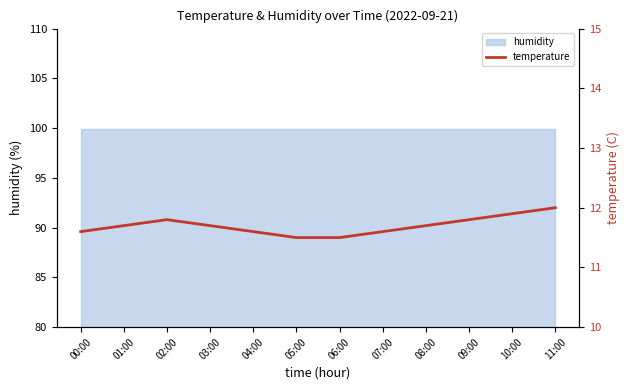

Reading left to right, list all the values displayed in this chart.

11.6	11.7	11.8	11.7	11.6	11.5	11.5	11.6	11.7	11.8	11.9	12.0